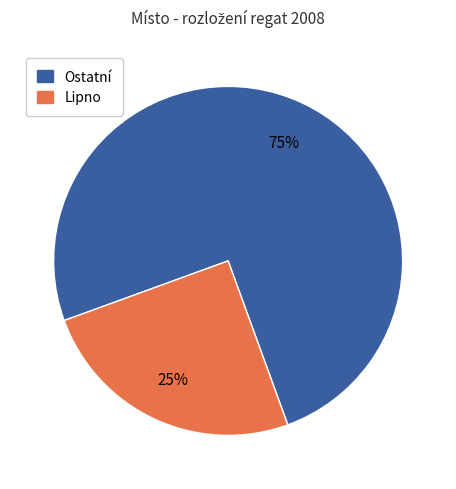

Which category has the biggest portion of the pie?

Ostatní